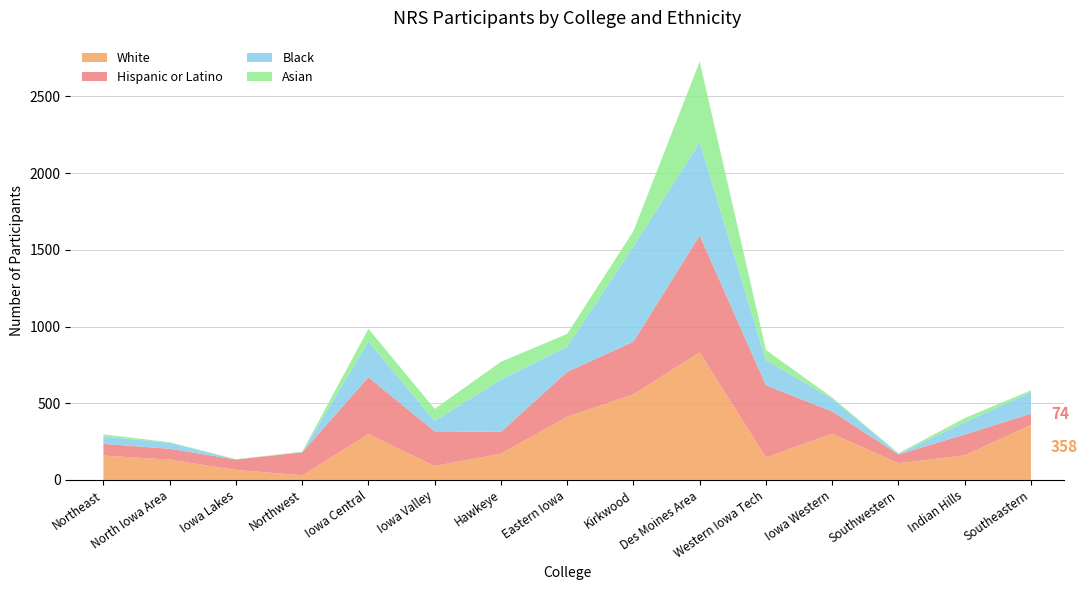

Reading right to left, what are all the values shown in this chart?

Black: Southeastern=140	Indian Hills=80	Southwestern=4	Iowa Western=83	Western Iowa Tech=163	Des Moines Area=608	Kirkwood=621	Eastern Iowa=163	Hawkeye=342	Iowa Valley=67	Iowa Central=233	Northwest=1	Iowa Lakes=1	North Iowa Area=39	Northeast=48
Hispanic or Latino: Southeastern=74	Indian Hills=136	Southwestern=57	Iowa Western=145	Western Iowa Tech=471	Des Moines Area=763	Kirkwood=343	Eastern Iowa=293	Hawkeye=142	Iowa Valley=226	Iowa Central=371	Northwest=150	Iowa Lakes=68	North Iowa Area=71	Northeast=76
Asian: Southeastern=12	Indian Hills=27	Southwestern=4	Iowa Western=8	Western Iowa Tech=67	Des Moines Area=525	Kirkwood=100	Eastern Iowa=84	Hawkeye=115	Iowa Valley=79	Iowa Central=83	Northwest=3	Iowa Lakes=1	North Iowa Area=4	Northeast=14
White: Southeastern=358	Indian Hills=160	Southwestern=109	Iowa Western=301	Western Iowa Tech=146	Des Moines Area=831	Kirkwood=558	Eastern Iowa=412	Hawkeye=171	Iowa Valley=91	Iowa Central=298	Northwest=30	Iowa Lakes=65	North Iowa Area=132	Northeast=159